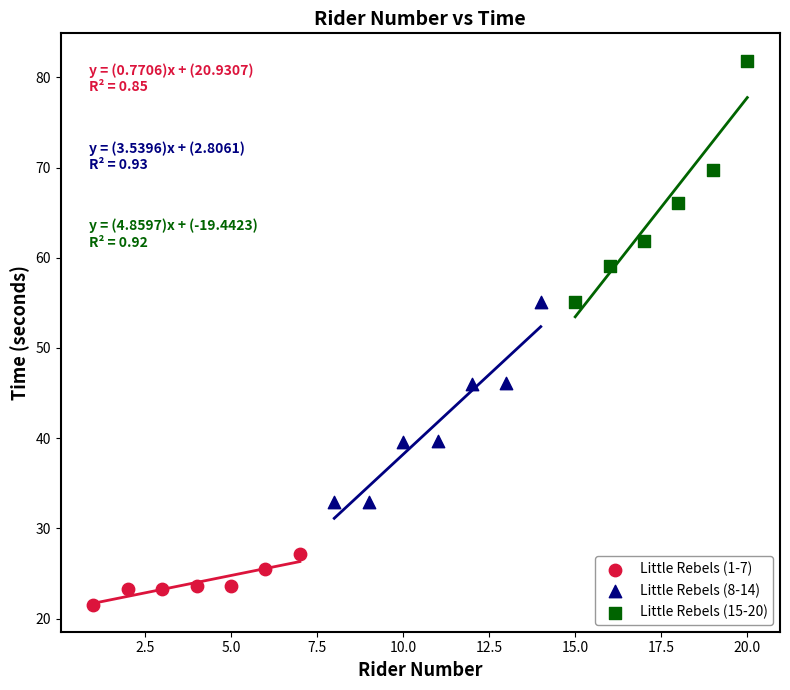

What are all the series names shown in the legend?

Little Rebels (1-7), Little Rebels (8-14), Little Rebels (15-20)